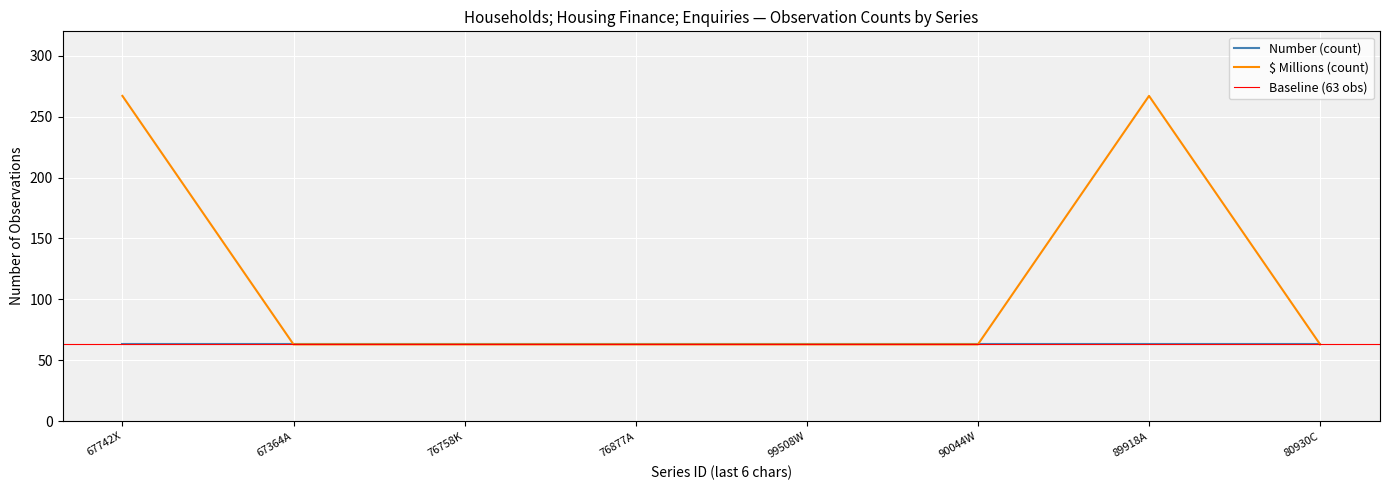

Is it true that Number (count) equals 91 at 67364A?

False